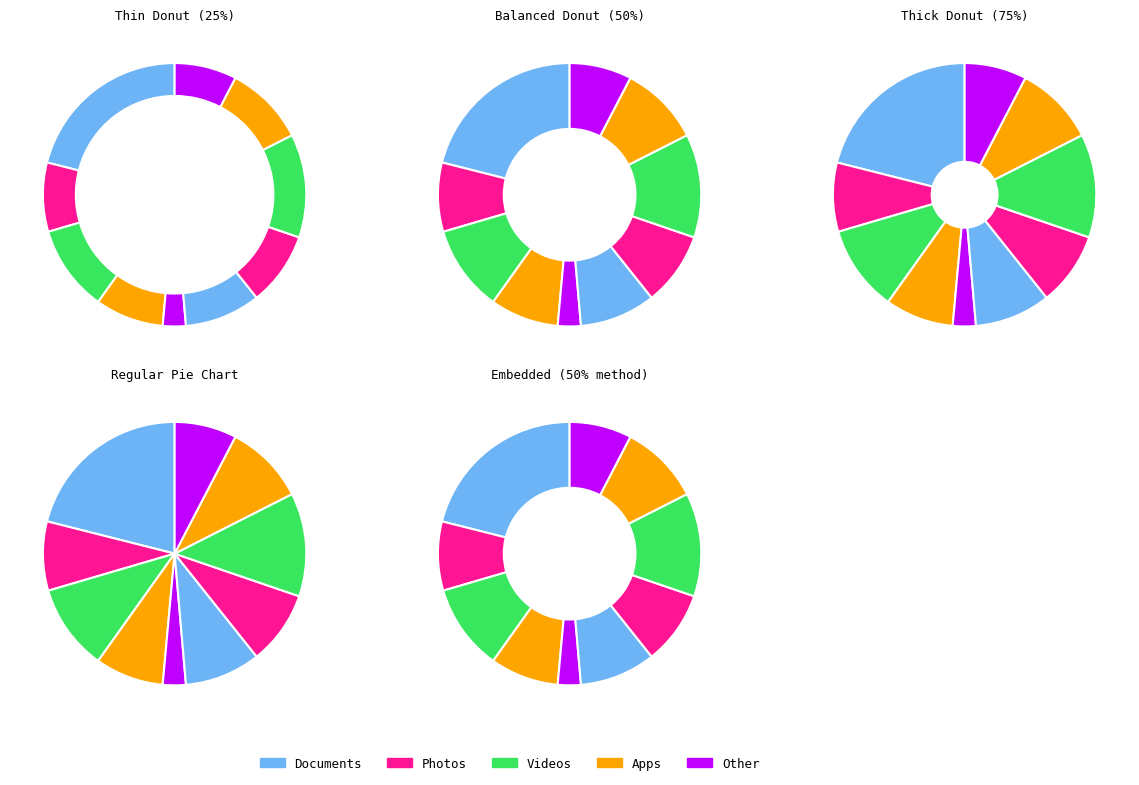

How many segments does this pie chart have?

10